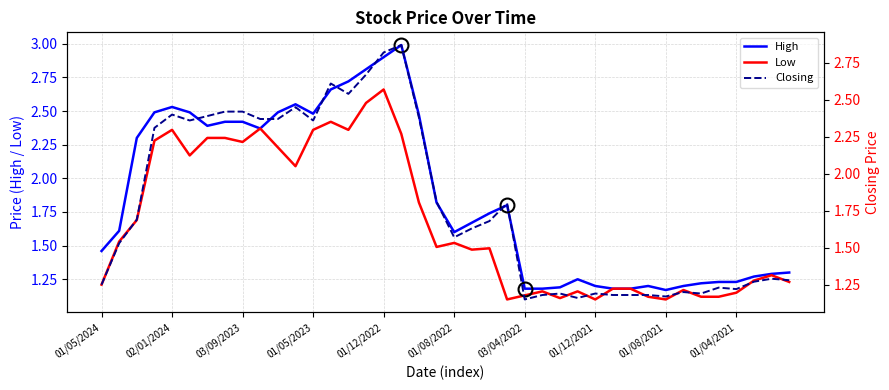

Which series has the largest total across all categories?

High